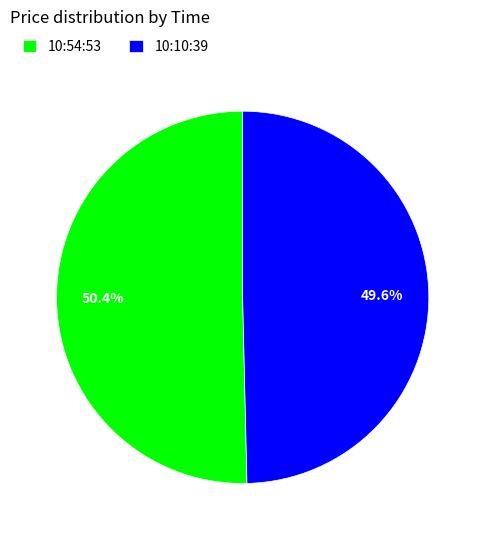

What percentage is the 10:10:39 slice, to the nearest percent?

50%